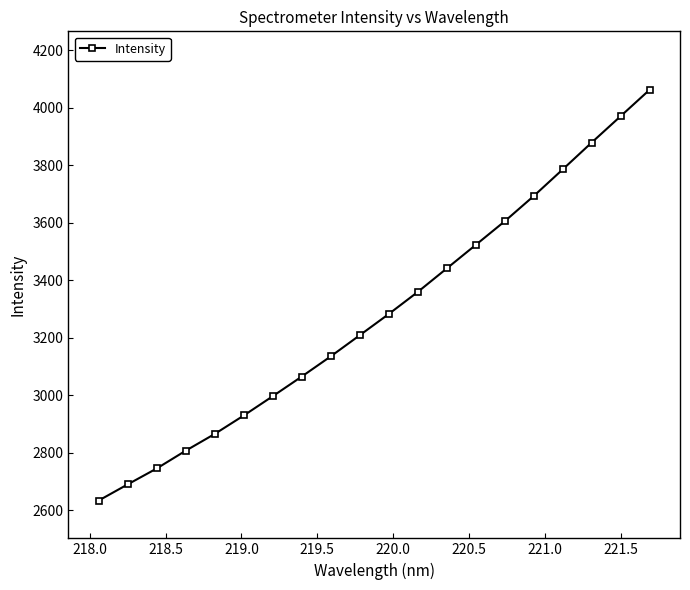

What is the minimum value shown in the chart?

2633.5